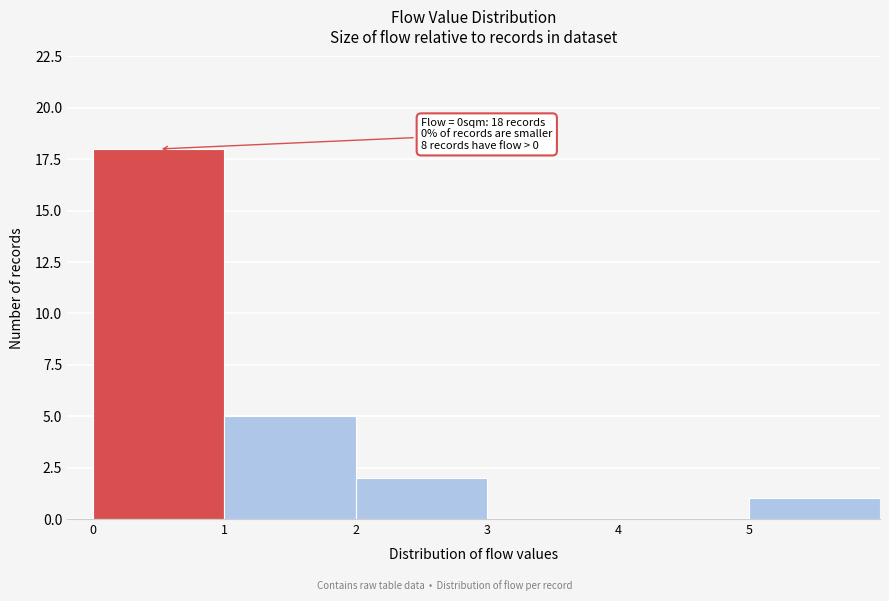

Which range on the x-axis has the tallest bar?

0 to 1